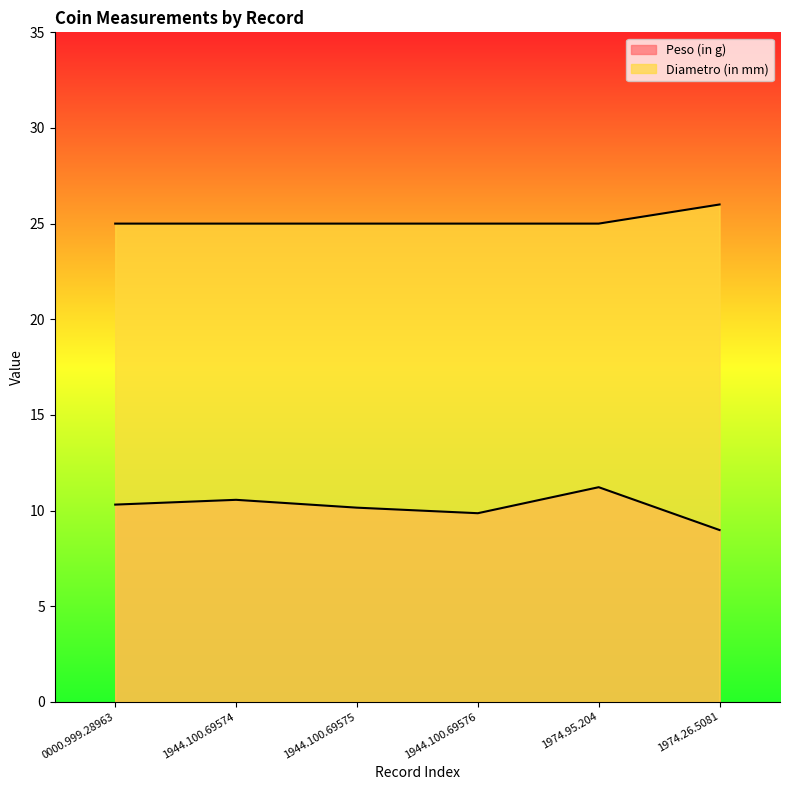

What is the difference between the second highest and second lowest values in the Peso (in g) series?

0.7